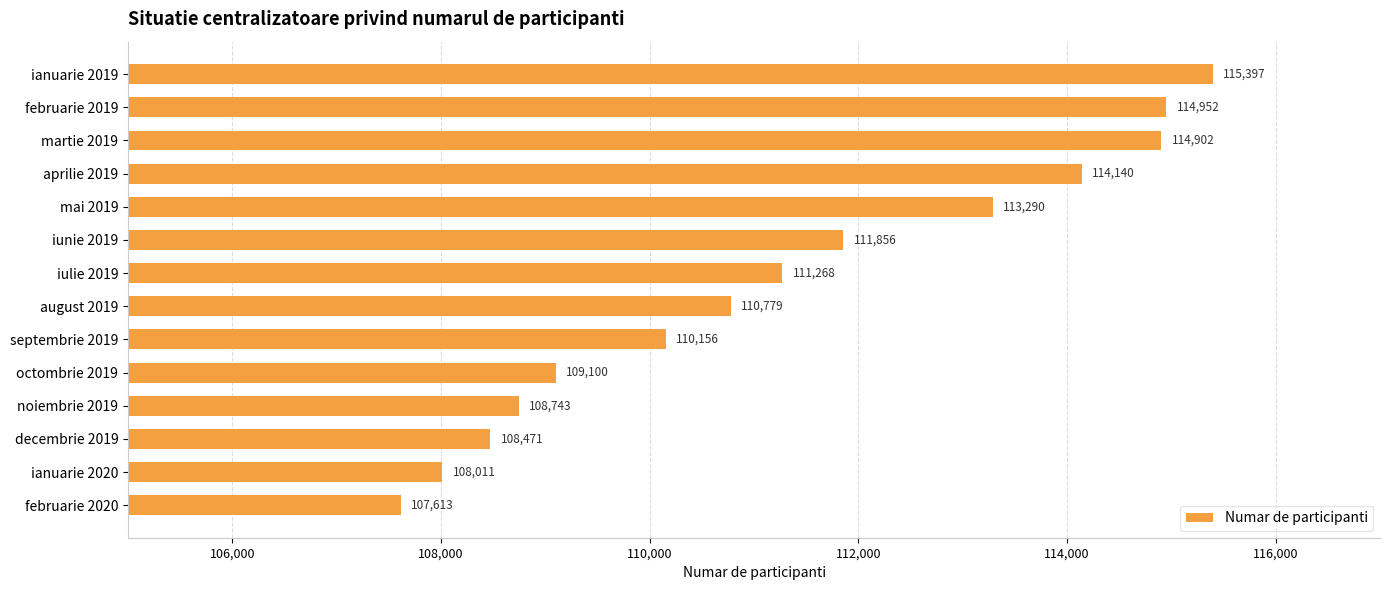

How many bars are there in total?

14